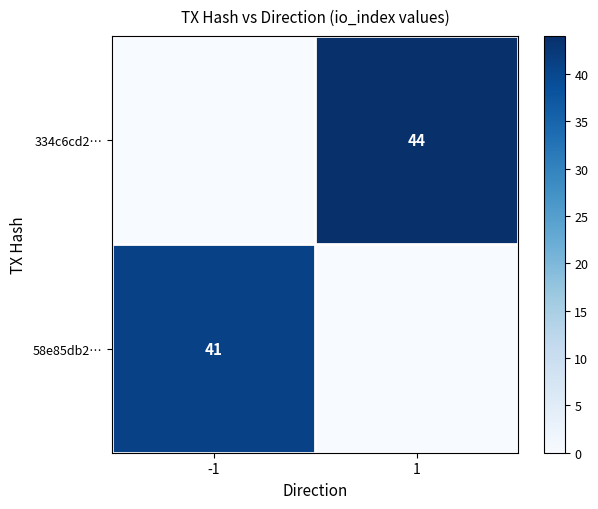

Is the value of 58e85db2… at -1 greater than the value of 334c6cd2… at 1?

No